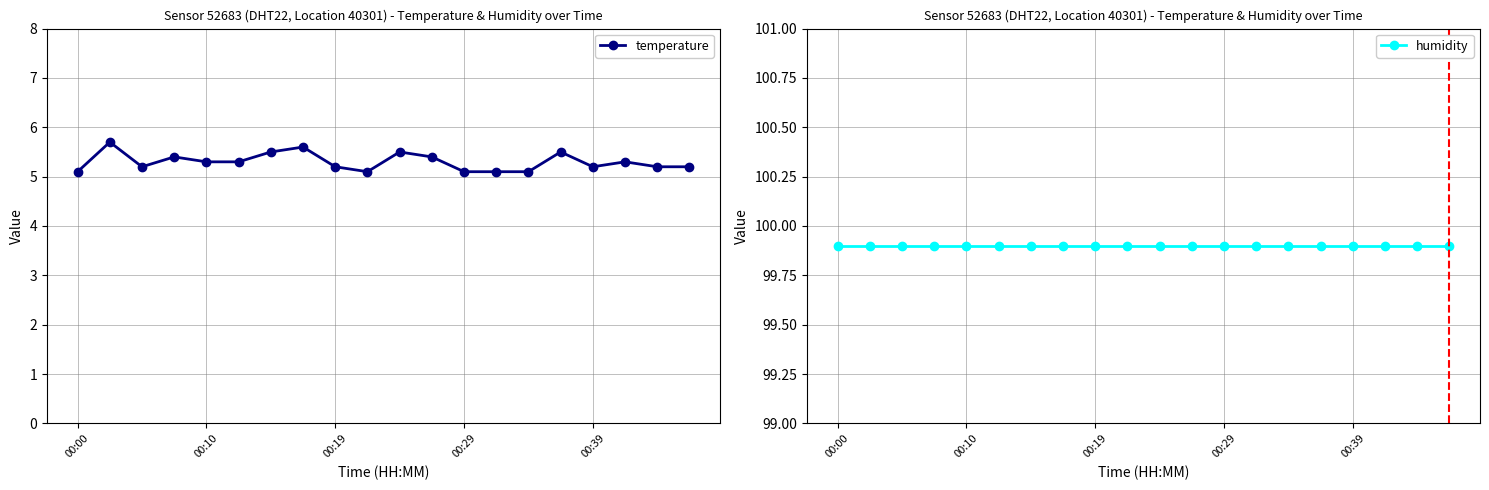

What is the highest value of the temperature series?

5.7